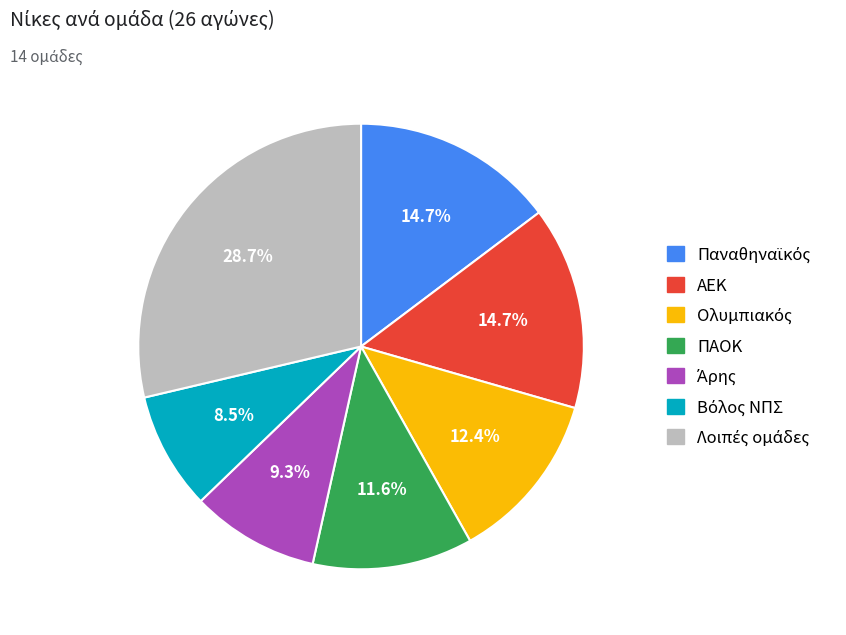

Is there any slice that represents more than half of the pie?

No